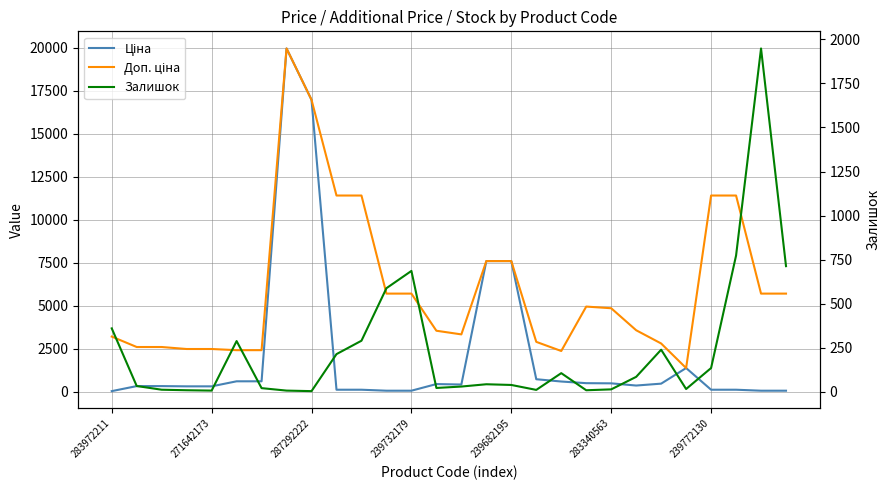

The value of Доп. ціна at 283340563 is 4853.8. True or false?

True